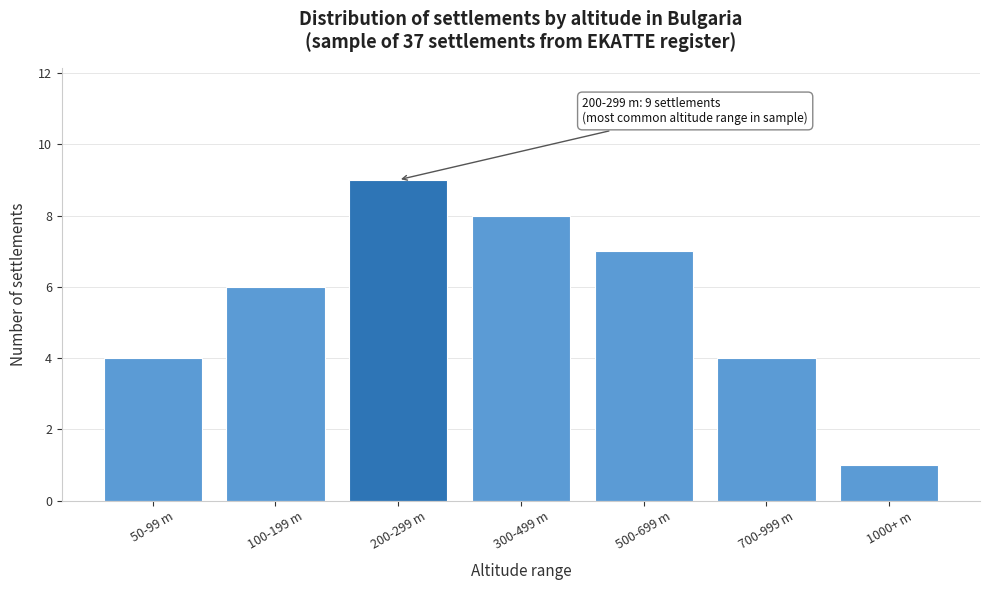

Reading left to right, list all the values displayed in this chart.

4	6	9	8	7	4	1